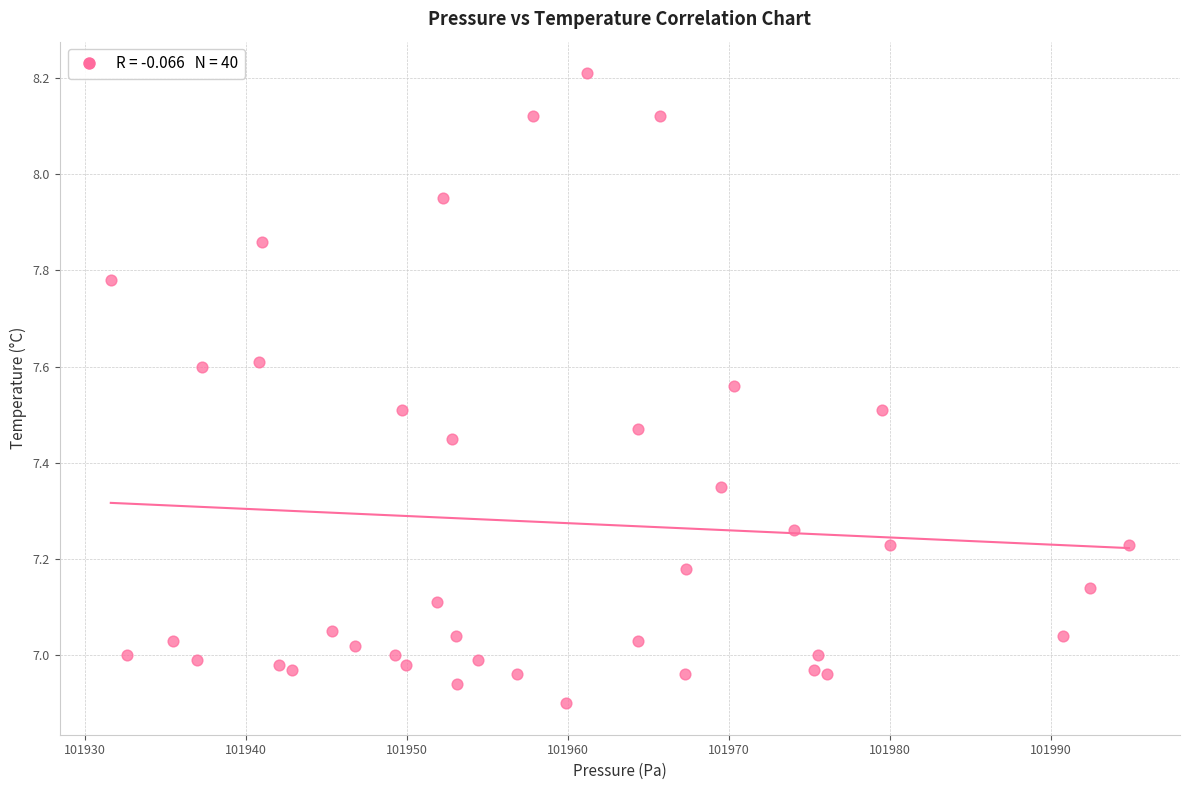

What is the range of Y values (max minus min)?

1.3